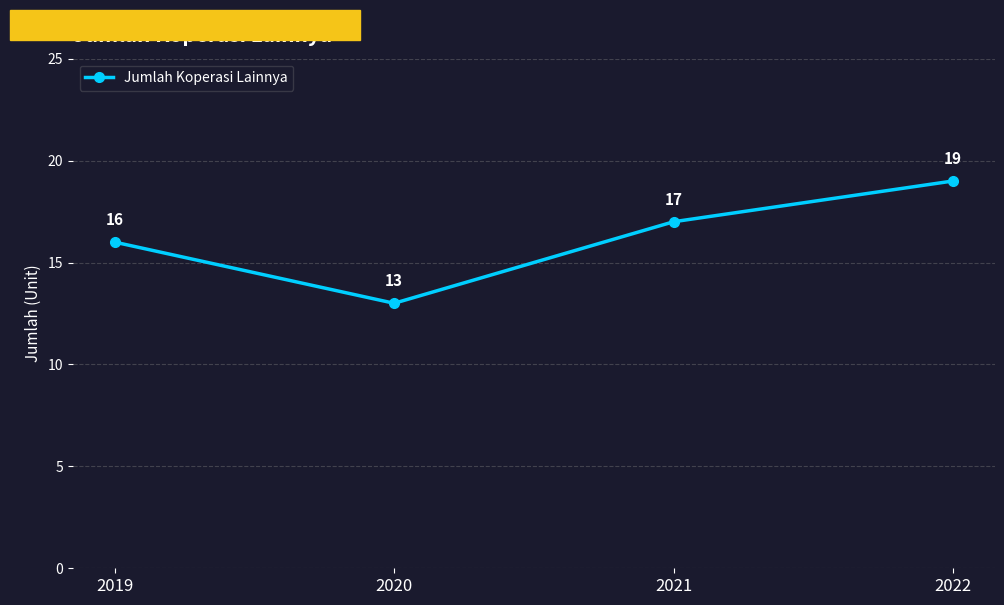

What is the maximum value shown in the chart?

19